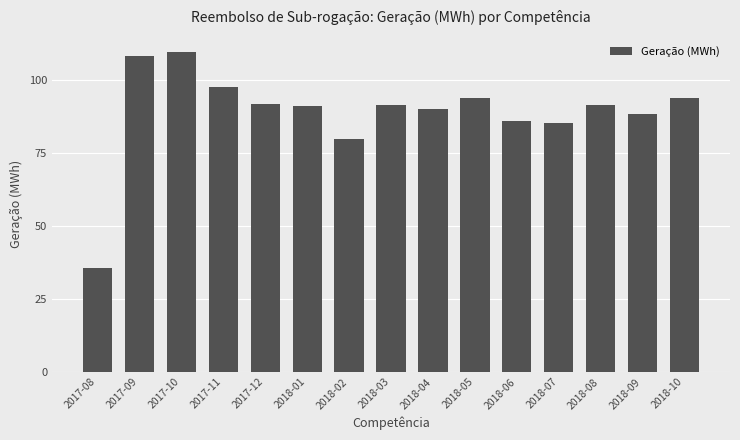

What is the difference between the values at 2018-04 and 2017-12?

1.9